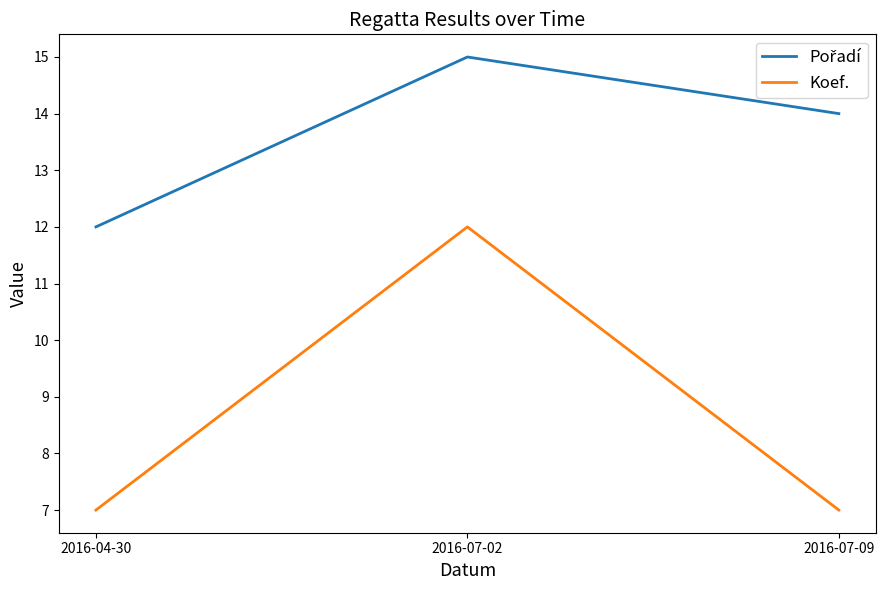

How many categories are shown in the chart?

3